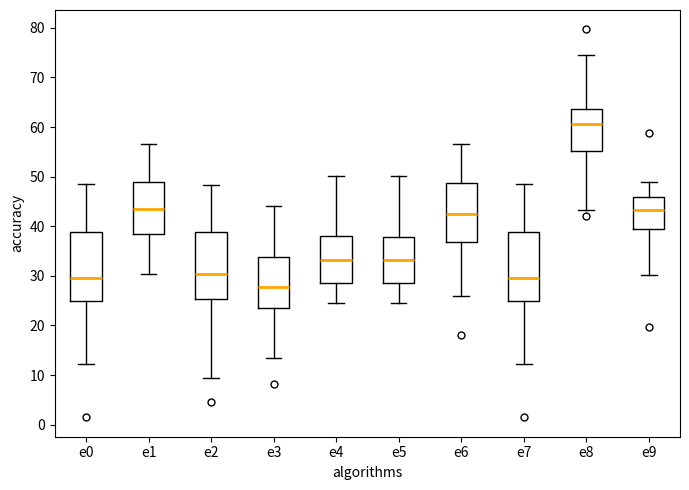

Reading left to right, read every box against the y-axis: the position of its median line, the range the box covers, and the ends of its whiskers. The values are not printed on the chart, so give them approximately, as read against the axis.

e0: median 30, box 25 to 39, whiskers 12 to 48
e1: median 44, box 38 to 49, whiskers 30 to 57
e2: median 30, box 25 to 39, whiskers 9 to 48
e3: median 28, box 24 to 34, whiskers 13 to 44
e4: median 33, box 29 to 38, whiskers 25 to 50
e5: median 33, box 29 to 38, whiskers 25 to 50
e6: median 43, box 37 to 49, whiskers 26 to 57
e7: median 30, box 25 to 39, whiskers 12 to 48
e8: median 61, box 55 to 64, whiskers 43 to 75
e9: median 43, box 39 to 46, whiskers 30 to 49